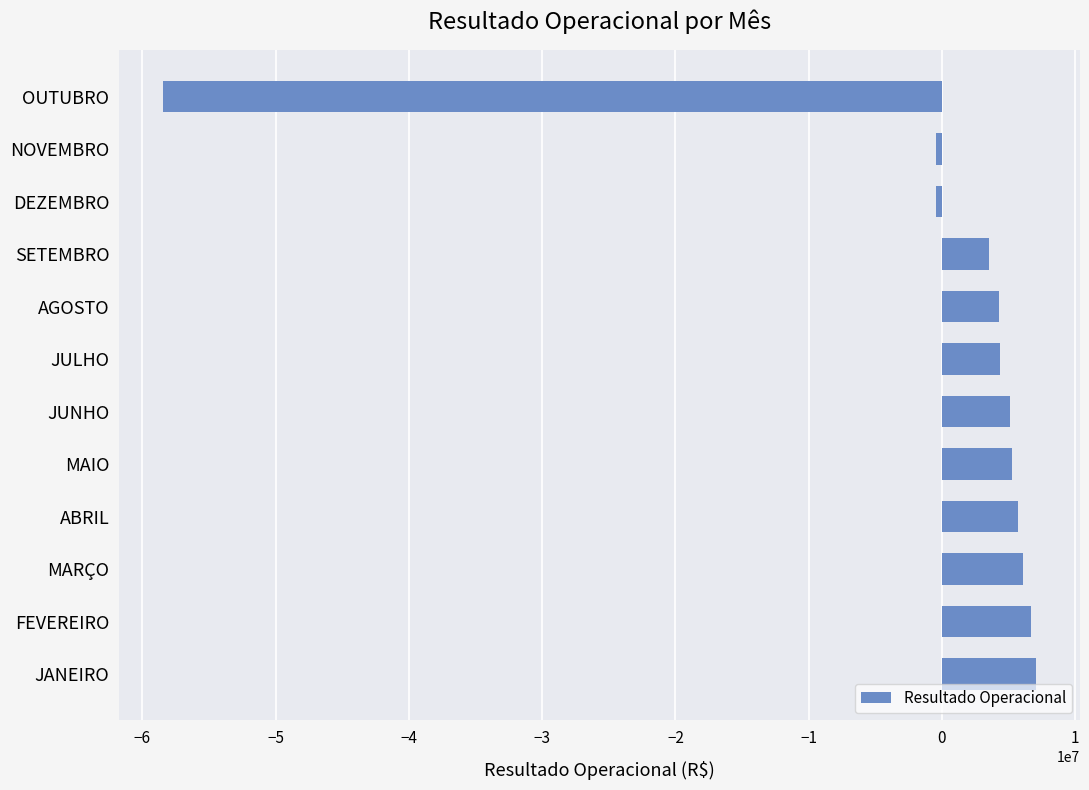

What is the smallest value displayed?

-58473580.3